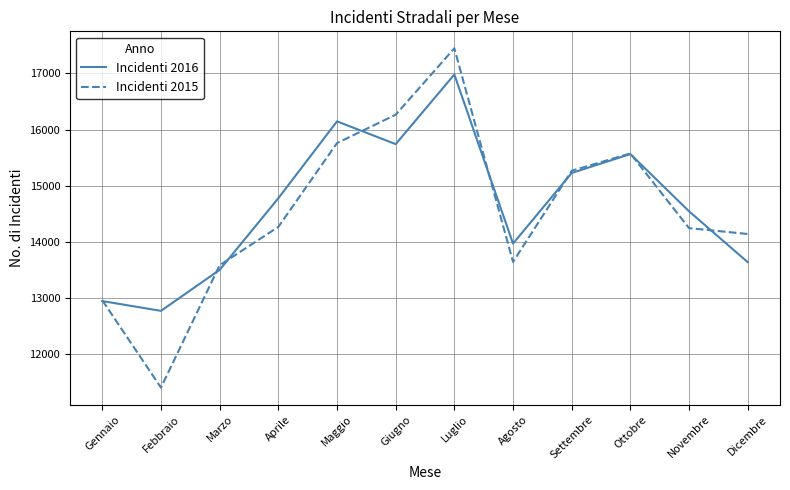

How many lines are shown in the chart?

2